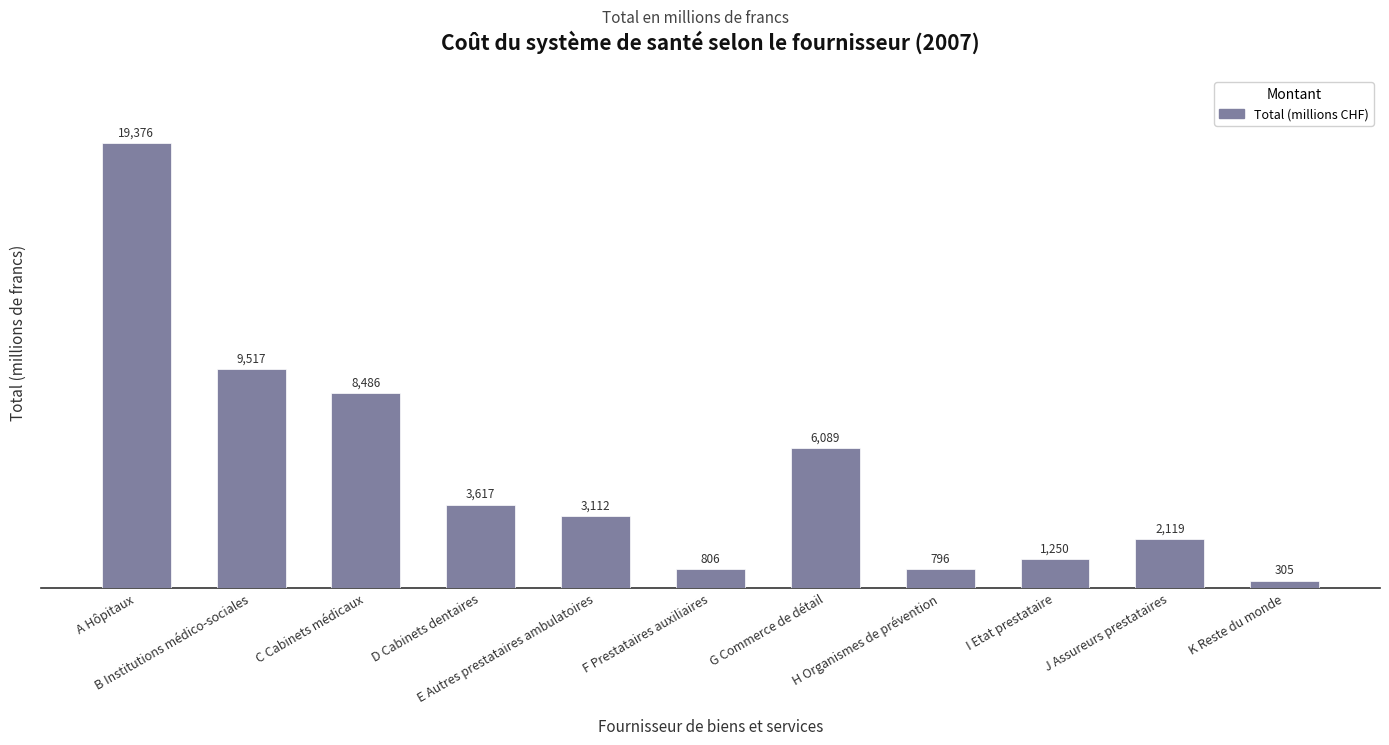

What is the label of the 10th bar from the right?

B Institutions médico-sociales